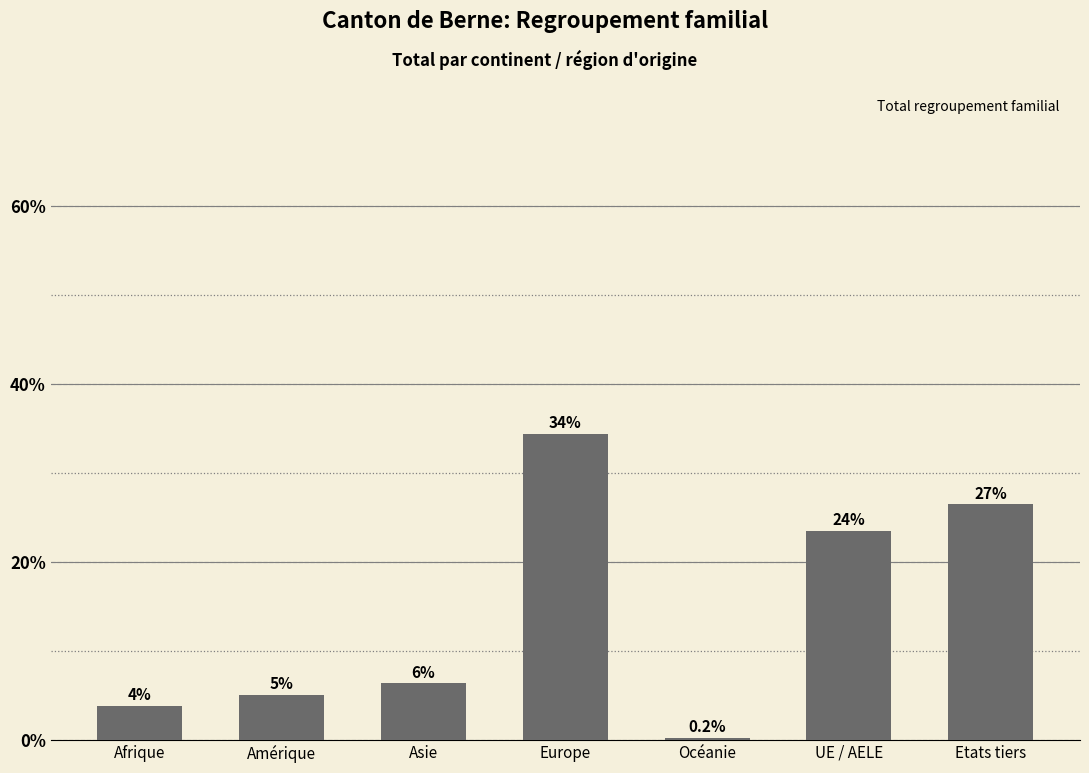

What is the label of the 4th bar from the left?

Europe